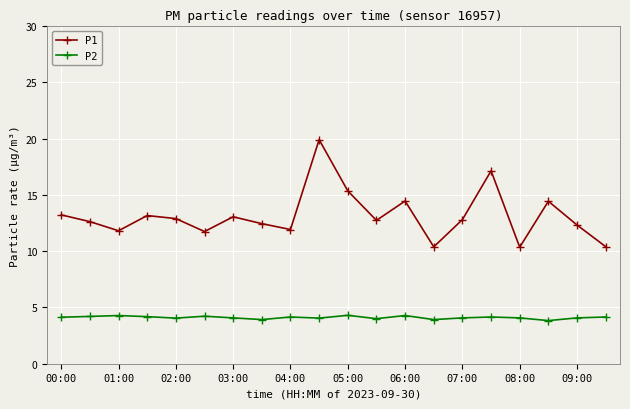

How many interior local peaks does the P1 series have?

6